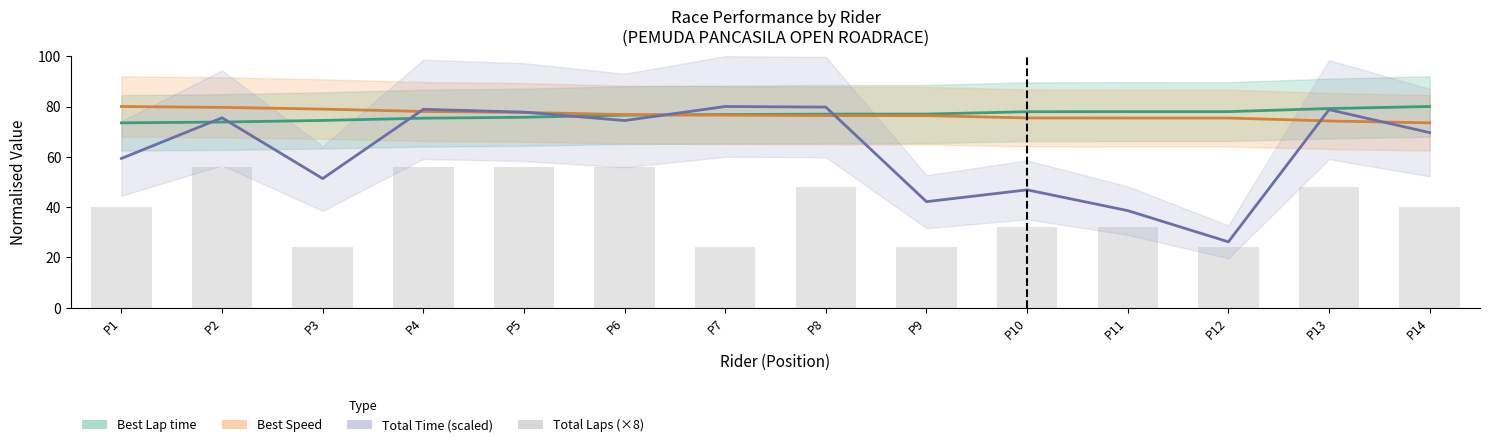

Count the number of categories in the chart.

14